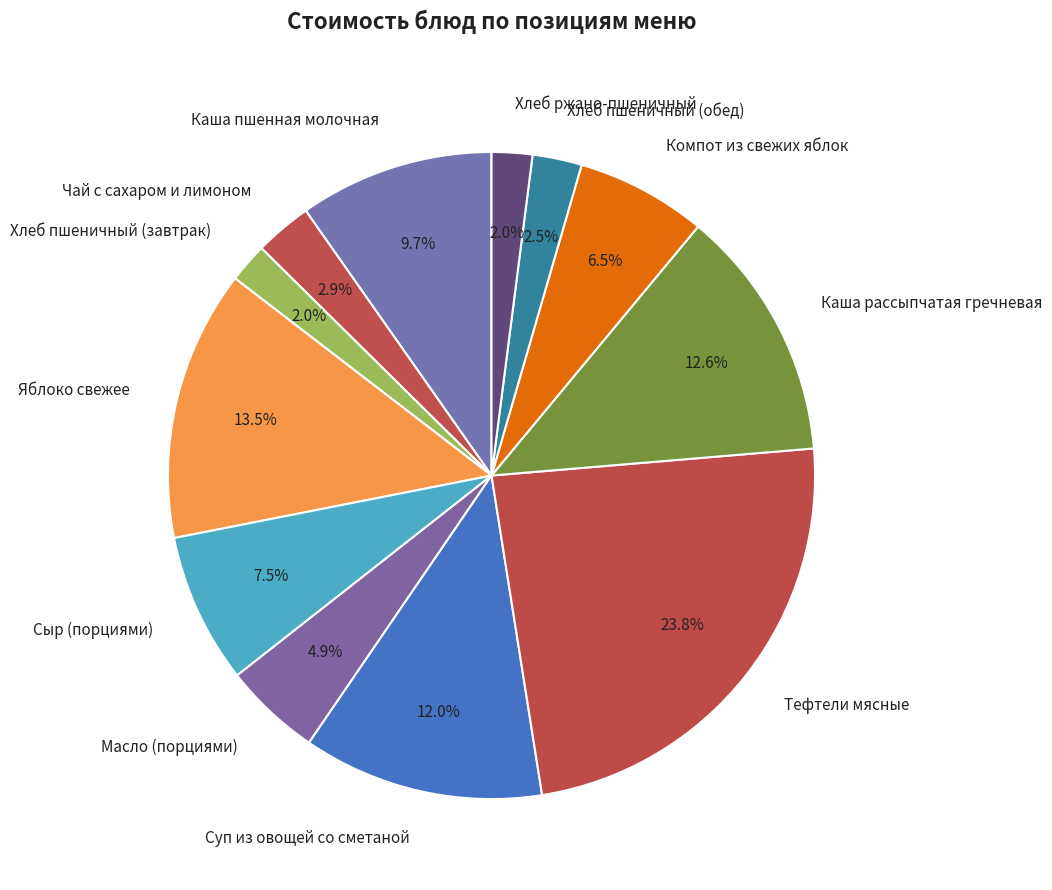

Does Чай с сахаром и лимоном represent more than half of the total?

No